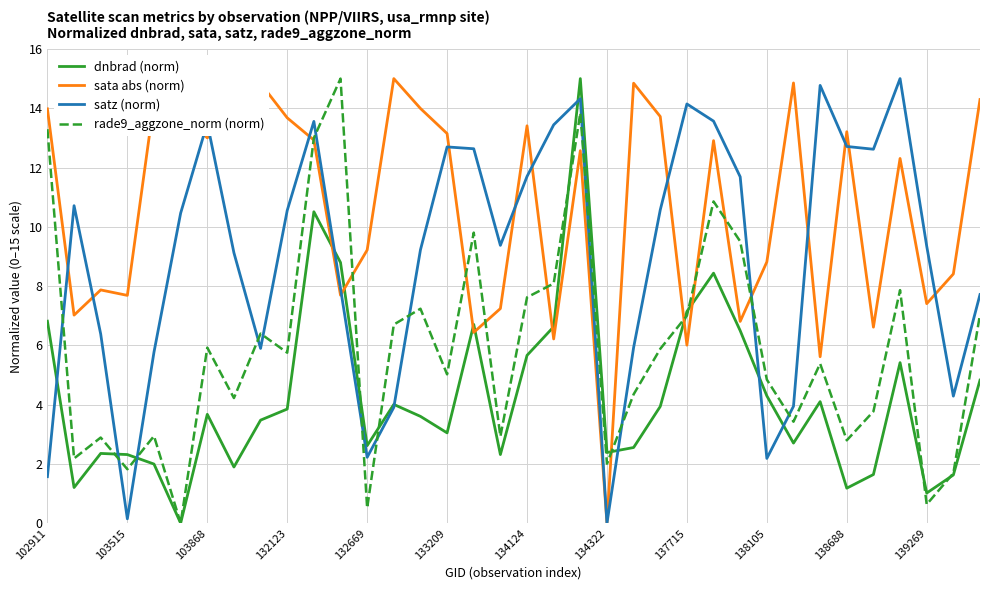

What is the greatest value displayed?

15.0